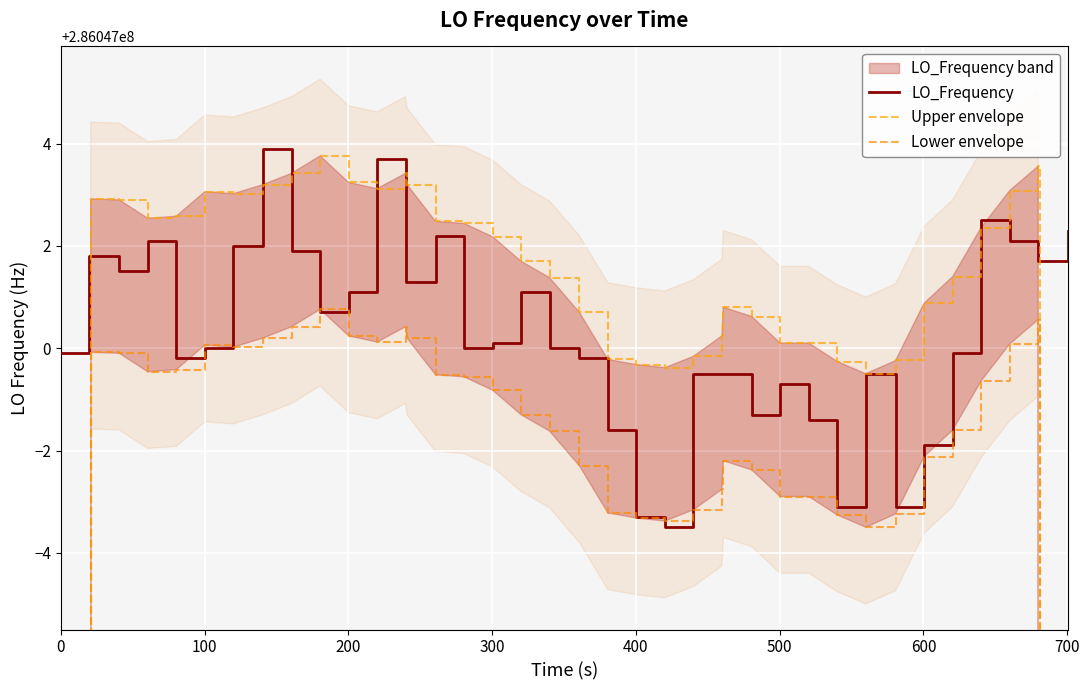

How many data points in LO_Frequency are less than 286047000?

17